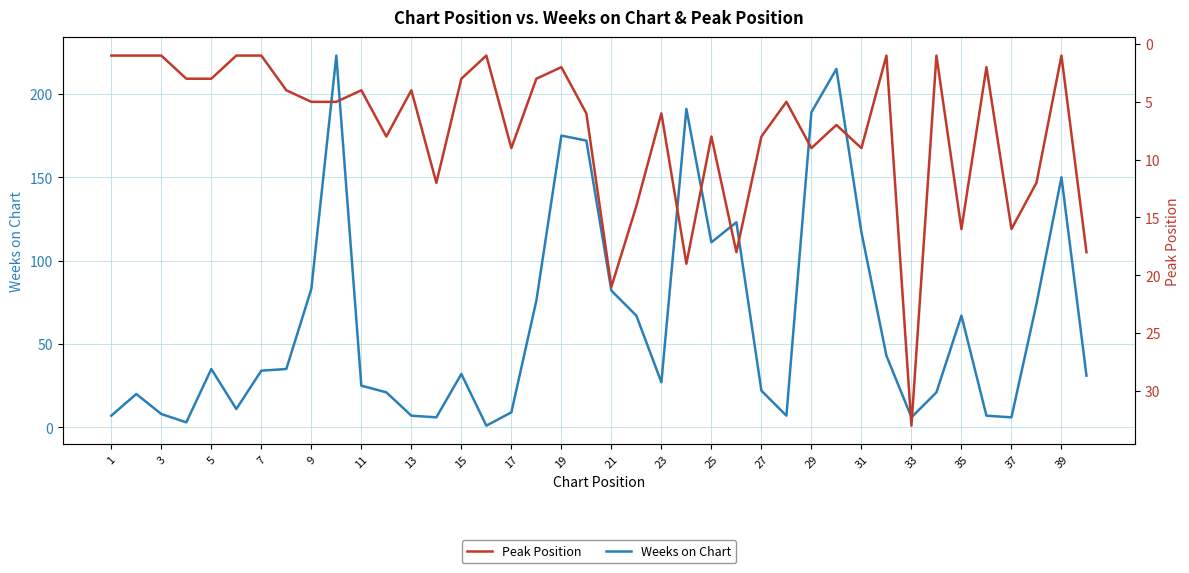

True or false: Weeks on Chart has a value of 68 at 19.

False